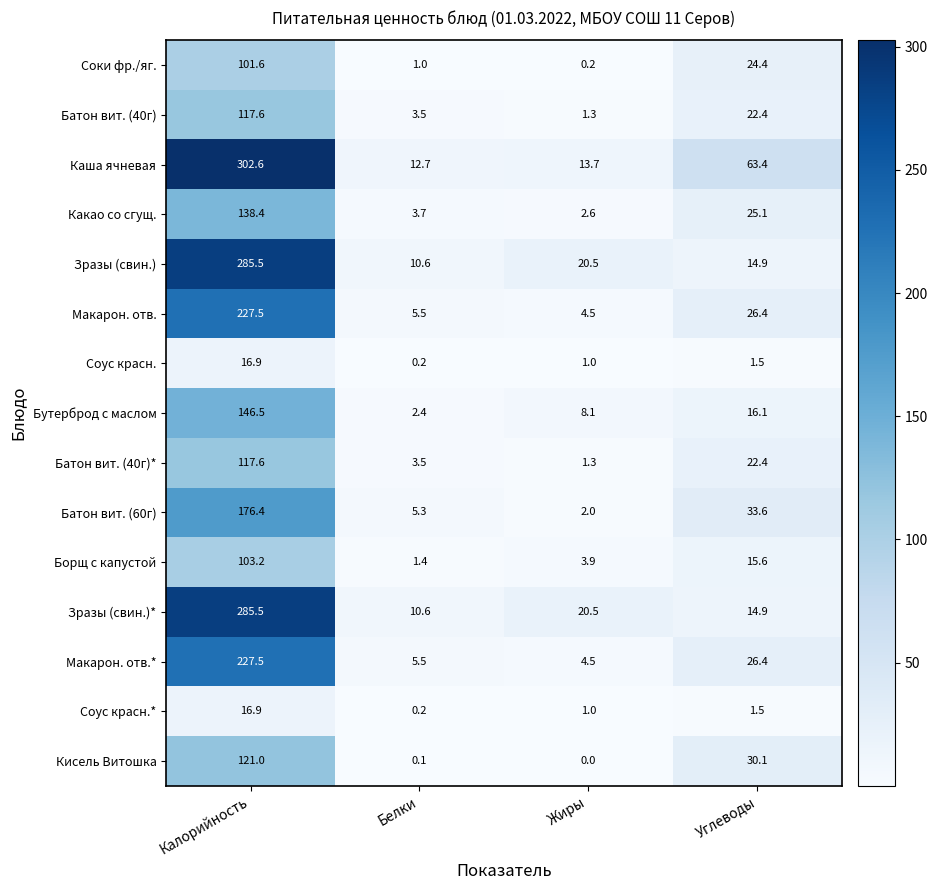

Which series has the largest range (max minus min)?

Каша ячневая